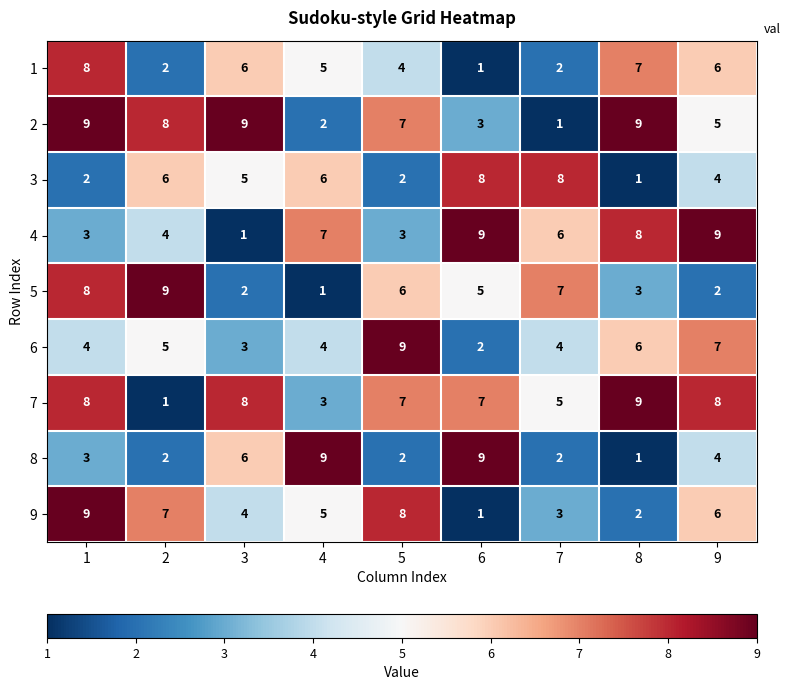

Between 2 and 7, which series saw the biggest shift?

2